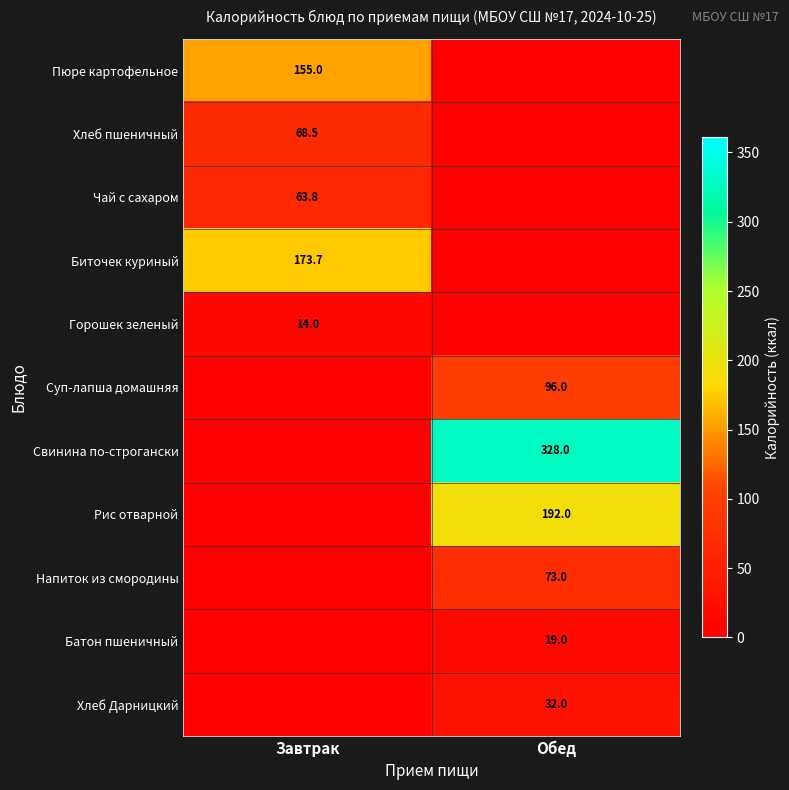

Which has a higher value, Обед or Завтрак?

Завтрак